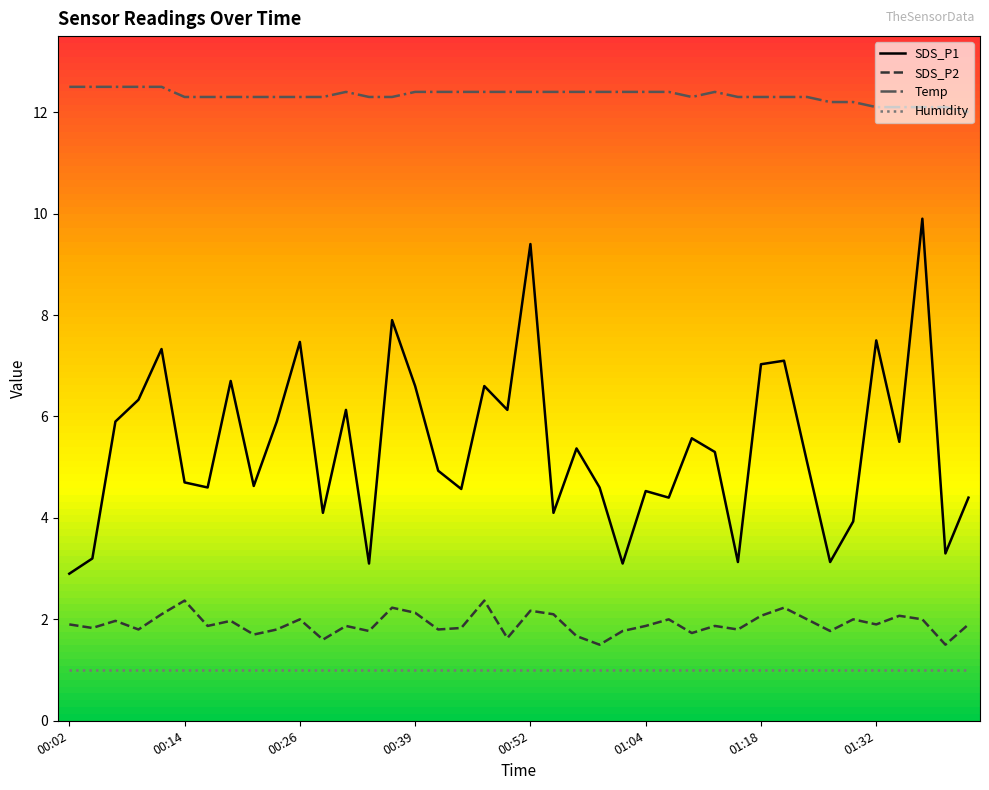

Is it true that Temp equals 4.4 at 01:42?

False